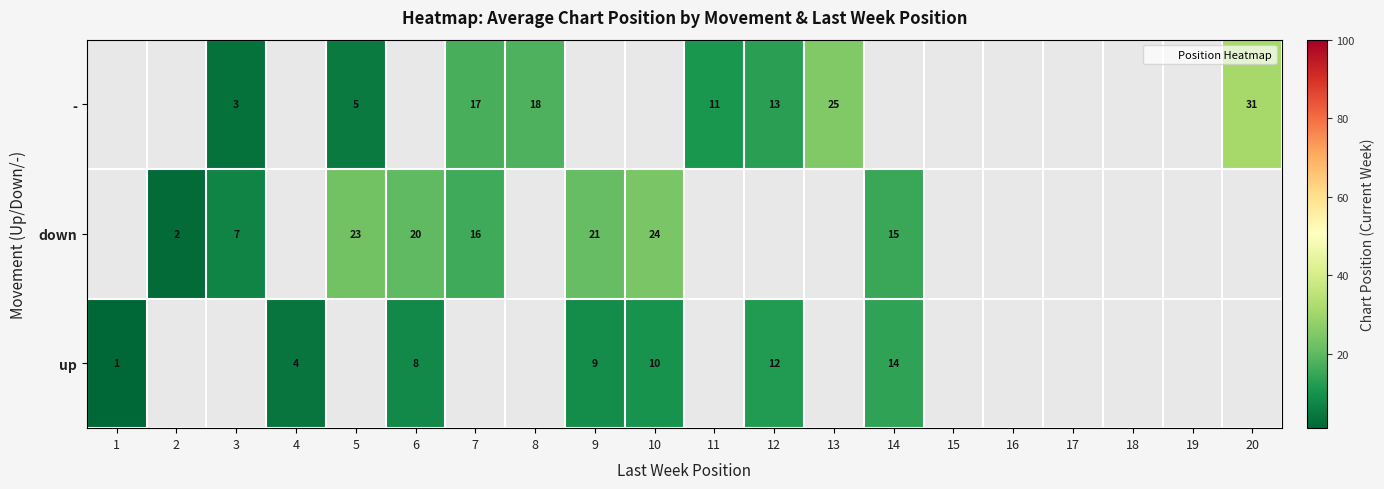

Count the number of categories in the chart.

20